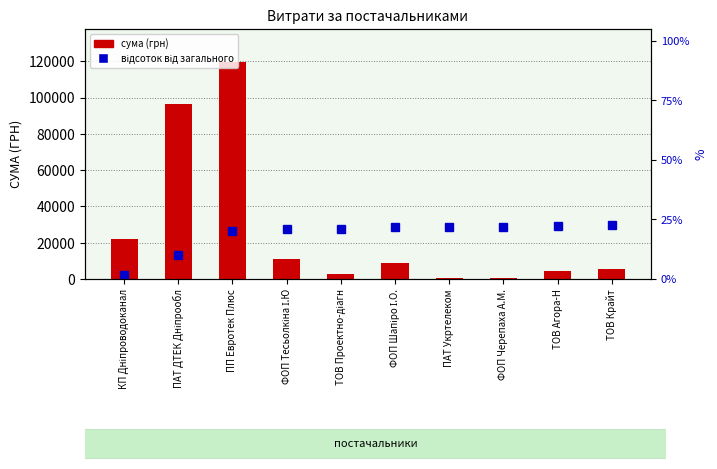

What is the average value?

27168.1